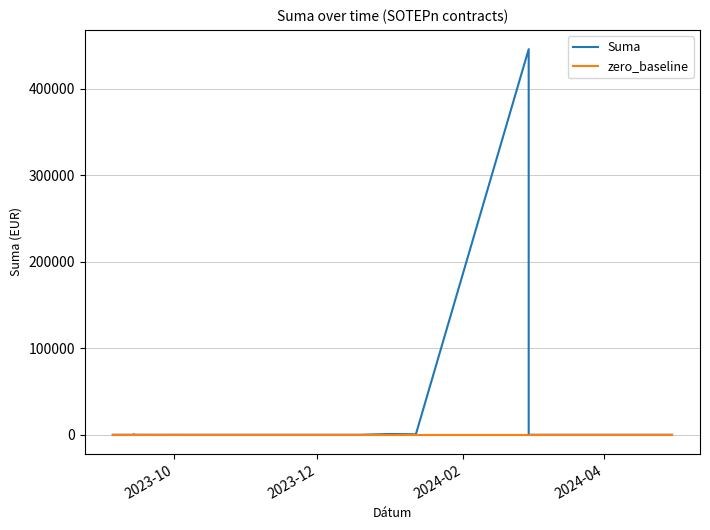

List the series in order of their peak value, highest first.

Suma, zero_baseline